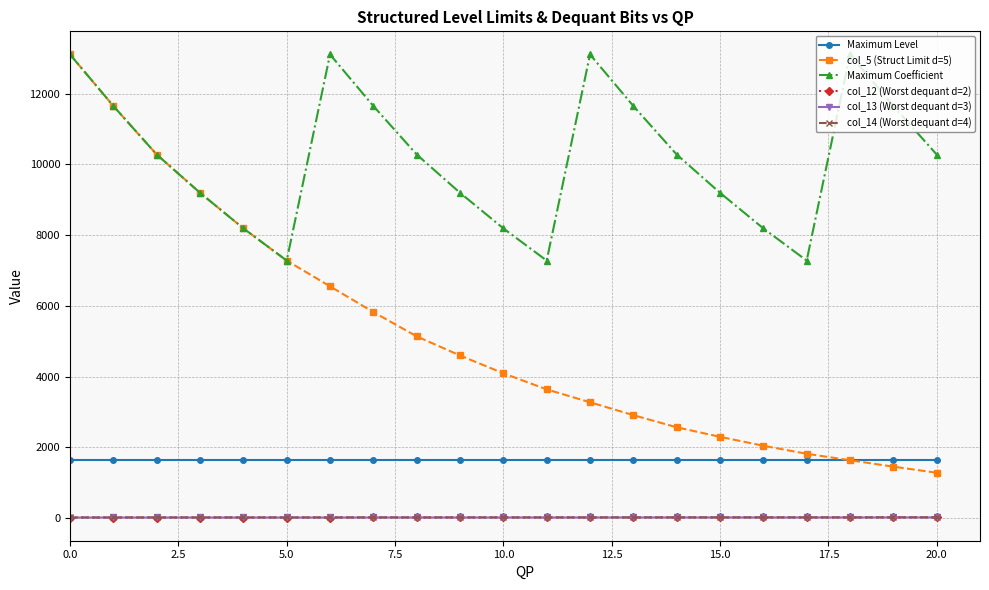

How many lines are shown in the chart?

6